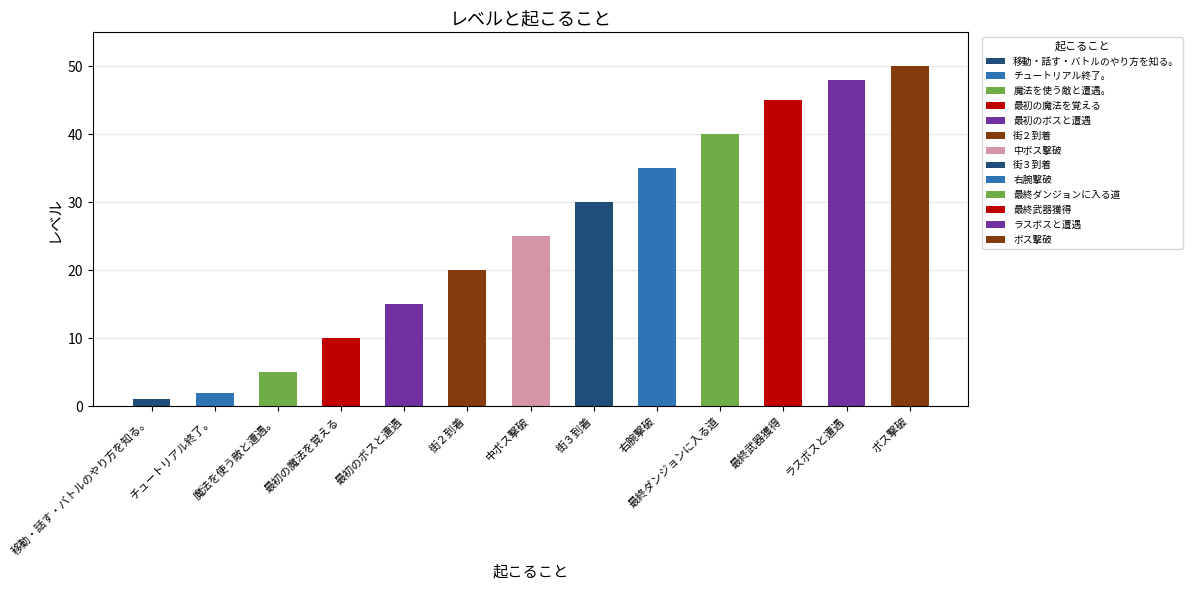

What is the sum of the values at 1 and 5?

6